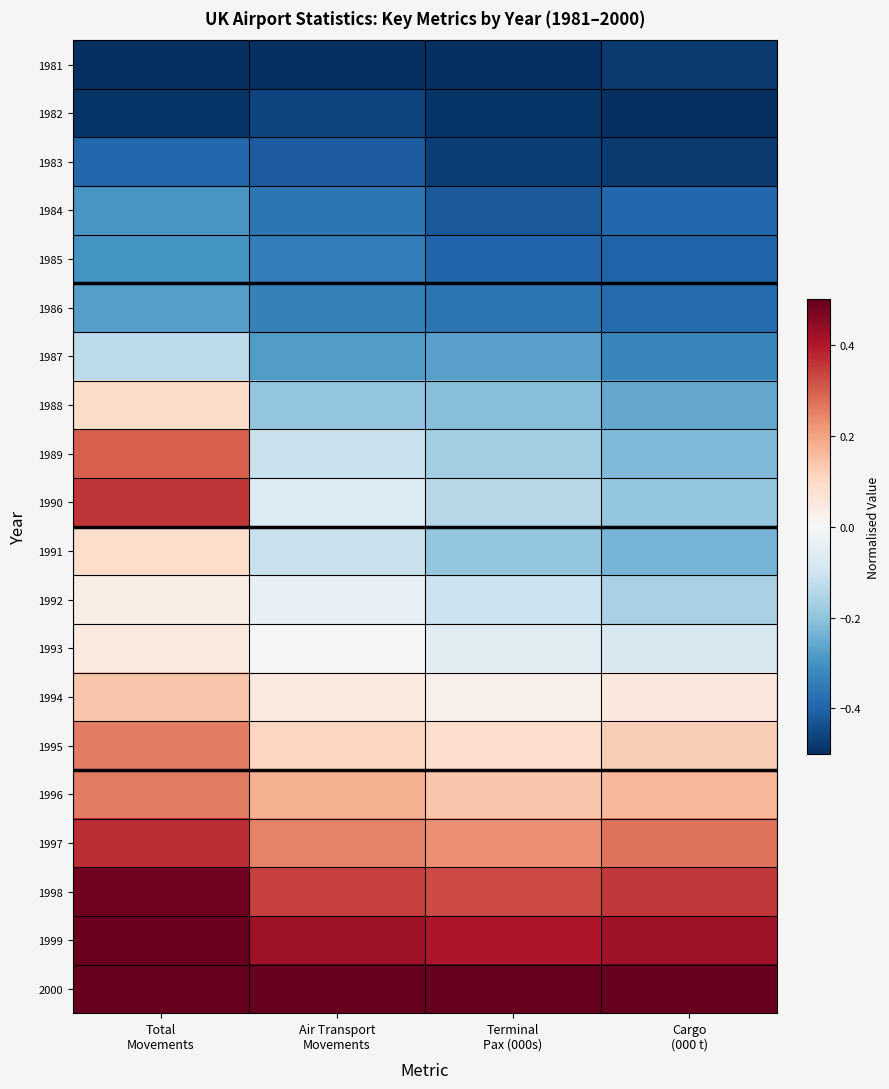

Reading right to left, what are all the values shown in this chart?

1981: Cargo
(000 t)=-0.5	Terminal
Pax (000s)=-0.5	Air Transport
Movements=-0.5	Total
Movements=-0.5
1982: Cargo
(000 t)=-0.5	Terminal
Pax (000s)=-0.5	Air Transport
Movements=-0.5	Total
Movements=-0.5
1983: Cargo
(000 t)=-0.5	Terminal
Pax (000s)=-0.5	Air Transport
Movements=-0.4	Total
Movements=-0.4
1984: Cargo
(000 t)=-0.4	Terminal
Pax (000s)=-0.4	Air Transport
Movements=-0.4	Total
Movements=-0.3
1985: Cargo
(000 t)=-0.4	Terminal
Pax (000s)=-0.4	Air Transport
Movements=-0.3	Total
Movements=-0.3
1986: Cargo
(000 t)=-0.4	Terminal
Pax (000s)=-0.4	Air Transport
Movements=-0.3	Total
Movements=-0.3
1987: Cargo
(000 t)=-0.3	Terminal
Pax (000s)=-0.3	Air Transport
Movements=-0.3	Total
Movements=-0.1
1988: Cargo
(000 t)=-0.3	Terminal
Pax (000s)=-0.2	Air Transport
Movements=-0.2	Total
Movements=0.1
1989: Cargo
(000 t)=-0.2	Terminal
Pax (000s)=-0.2	Air Transport
Movements=-0.1	Total
Movements=0.3
1990: Cargo
(000 t)=-0.2	Terminal
Pax (000s)=-0.1	Air Transport
Movements=-0.1	Total
Movements=0.4
1991: Cargo
(000 t)=-0.2	Terminal
Pax (000s)=-0.2	Air Transport
Movements=-0.1	Total
Movements=0.1
1992: Cargo
(000 t)=-0.2	Terminal
Pax (000s)=-0.1	Air Transport
Movements=-0.0	Total
Movements=0.0
1993: Cargo
(000 t)=-0.1	Terminal
Pax (000s)=-0.1	Air Transport
Movements=-0.0	Total
Movements=0.0
1994: Cargo
(000 t)=0.1	Terminal
Pax (000s)=0.0	Air Transport
Movements=0.1	Total
Movements=0.1
1995: Cargo
(000 t)=0.1	Terminal
Pax (000s)=0.1	Air Transport
Movements=0.1	Total
Movements=0.3
1996: Cargo
(000 t)=0.2	Terminal
Pax (000s)=0.1	Air Transport
Movements=0.2	Total
Movements=0.3
1997: Cargo
(000 t)=0.3	Terminal
Pax (000s)=0.2	Air Transport
Movements=0.2	Total
Movements=0.4
1998: Cargo
(000 t)=0.4	Terminal
Pax (000s)=0.3	Air Transport
Movements=0.3	Total
Movements=0.5
1999: Cargo
(000 t)=0.4	Terminal
Pax (000s)=0.4	Air Transport
Movements=0.4	Total
Movements=0.5
2000: Cargo
(000 t)=0.5	Terminal
Pax (000s)=0.5	Air Transport
Movements=0.5	Total
Movements=0.5